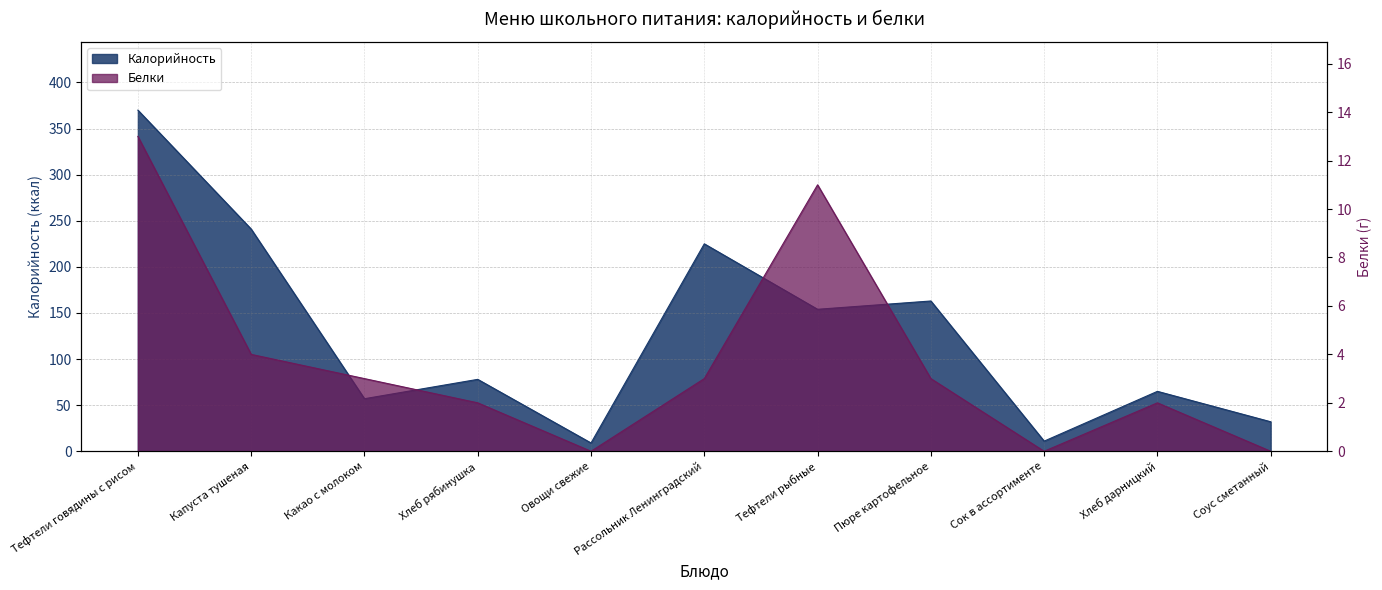

The Калорийность series shows 225 at Рассольник Ленинградский. True or false?

True